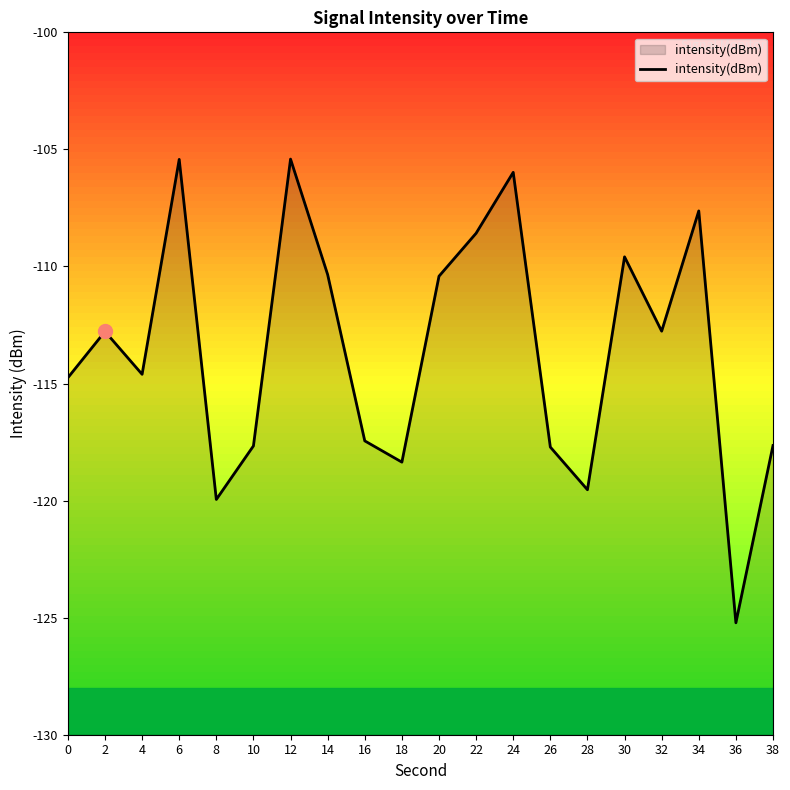

What is the sum of the values at 36 and 14?

-235.6